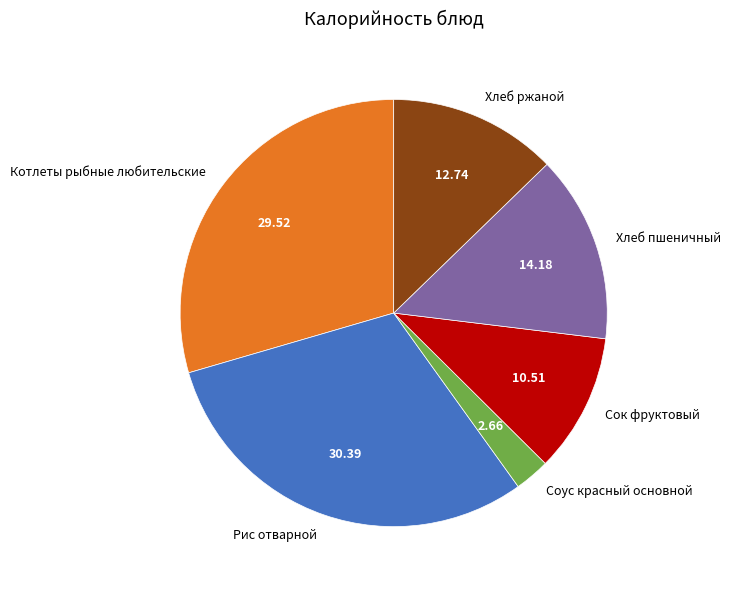

What is the smallest slice in the pie chart?

Соус красный основной